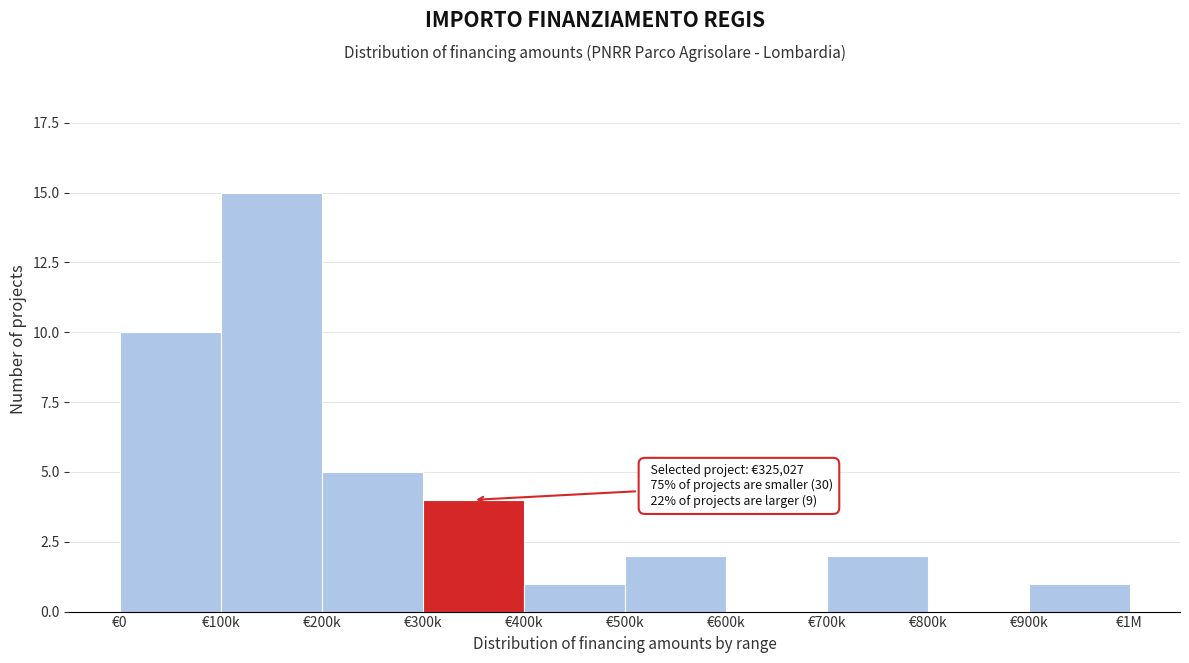

Reading left to right, transcribe all the data shown in this chart.

€0=10	€100k=15	€200k=5	€300k=4	€400k=1	€500k=2	€600k=0	€700k=2	€800k=0	€900k=1